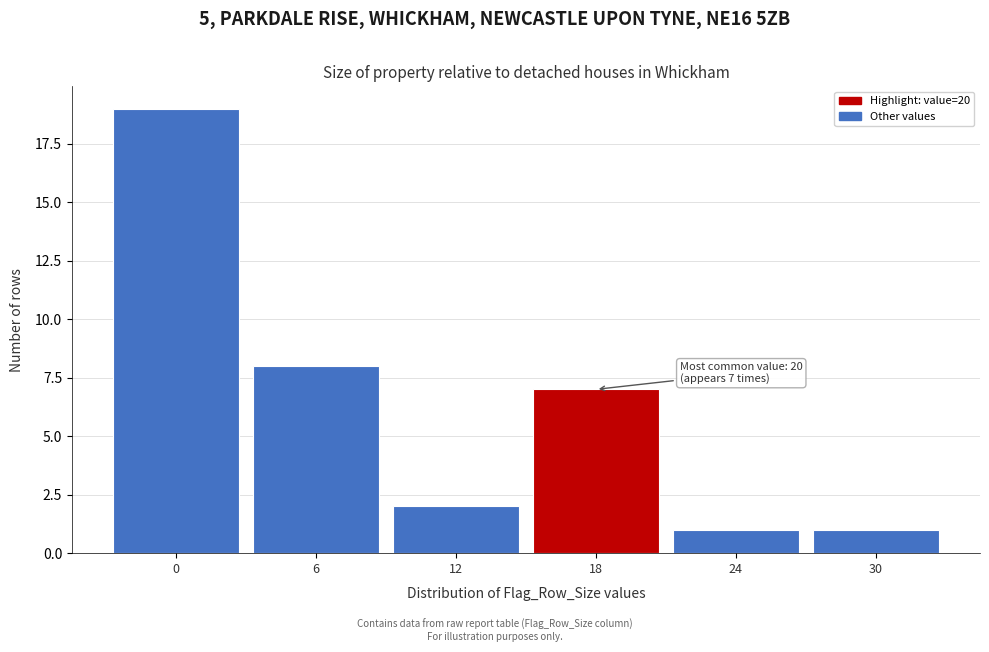

Reading left to right, list all the values displayed in this chart.

0=19	6=8	12=2	18=7	24=1	30=1